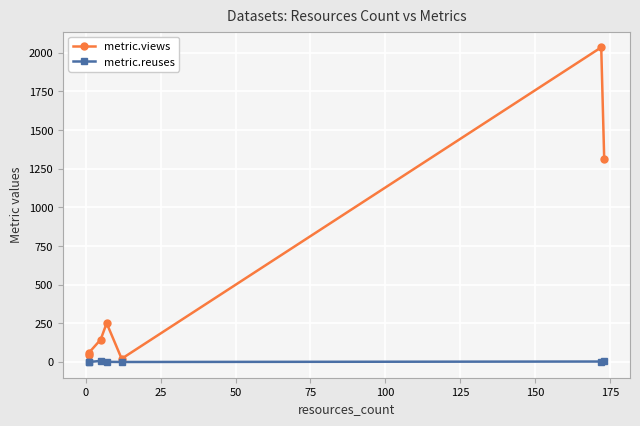

At 125, list the series in order from smallest to largest.

metric.reuses, metric.views